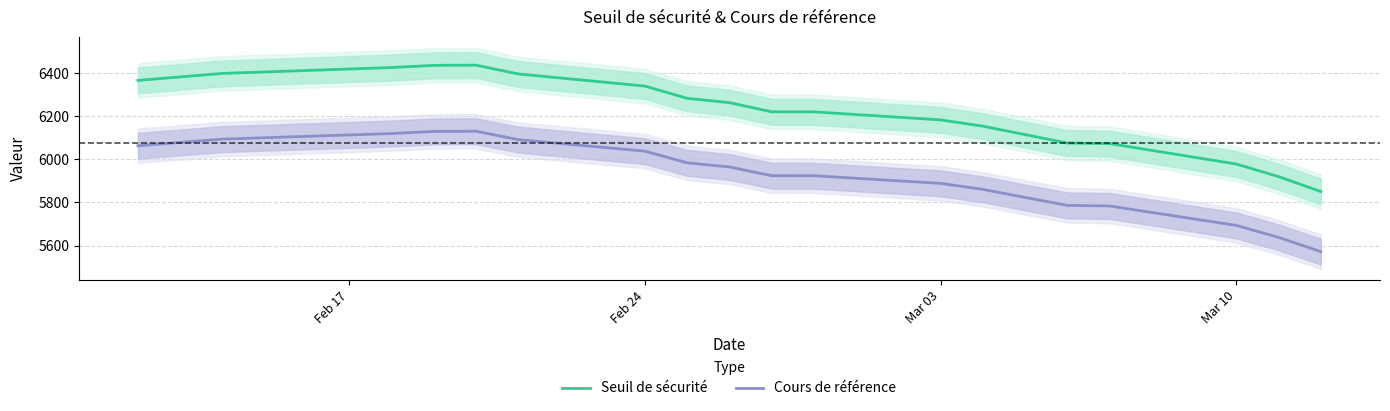

Is this an area chart (filled region under the line)?

No